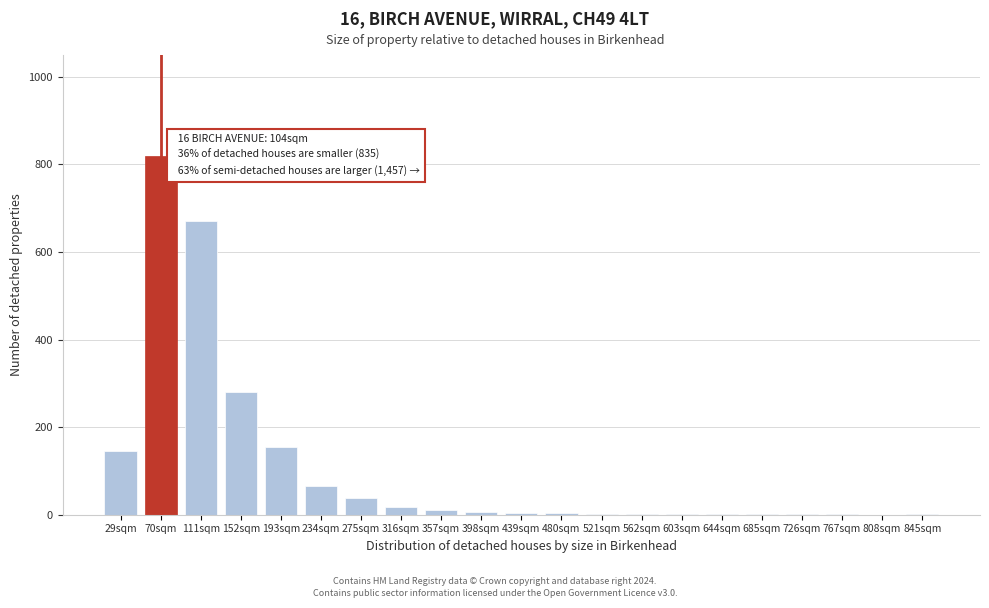

At which label is the value closest to 410?

152sqm